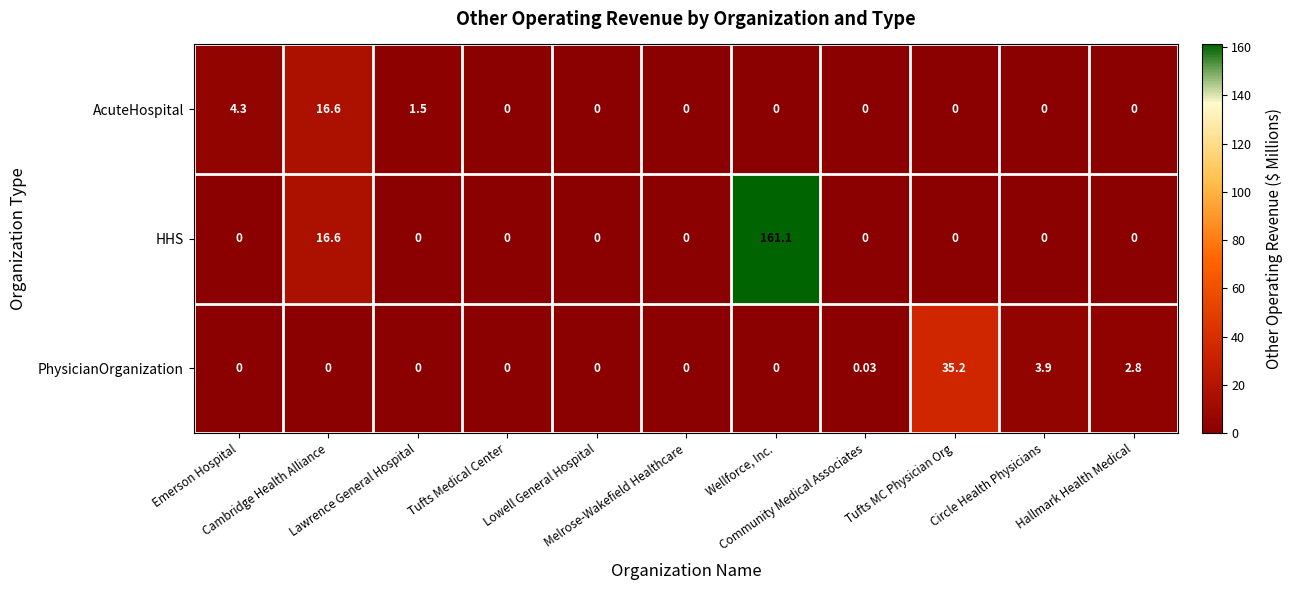

List the series in order of their peak value, lowest first.

AcuteHospital, PhysicianOrganization, HHS